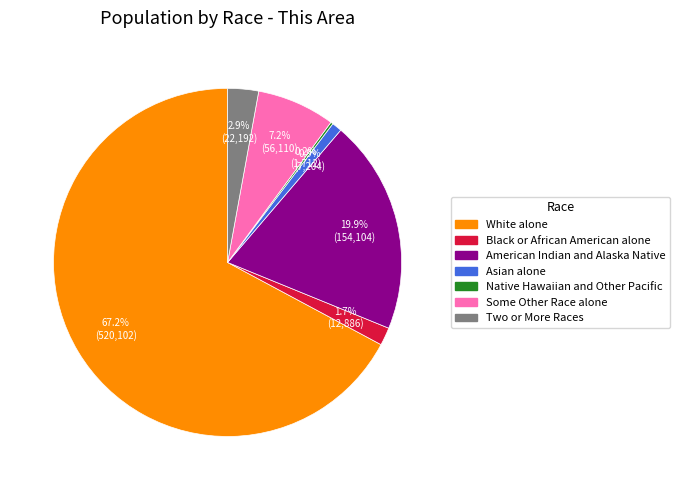

To the nearest percent, what portion does American Indian and Alaska Native represent?

20%